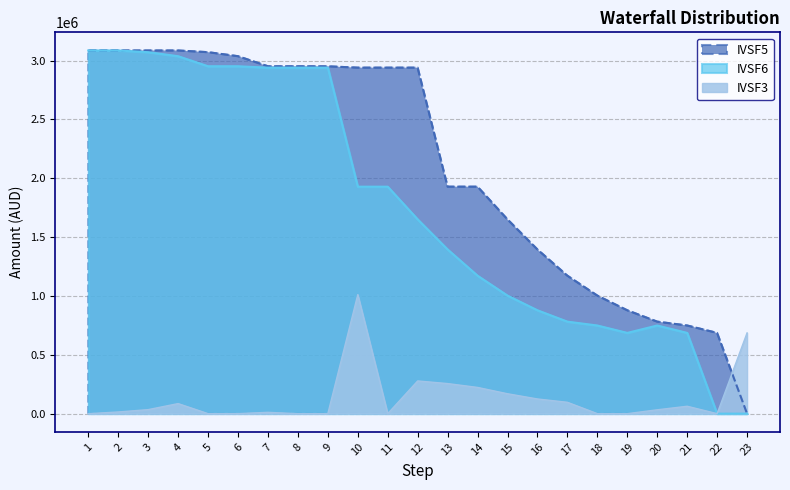

What is the average value of the IVSF5 series?

2100108.7